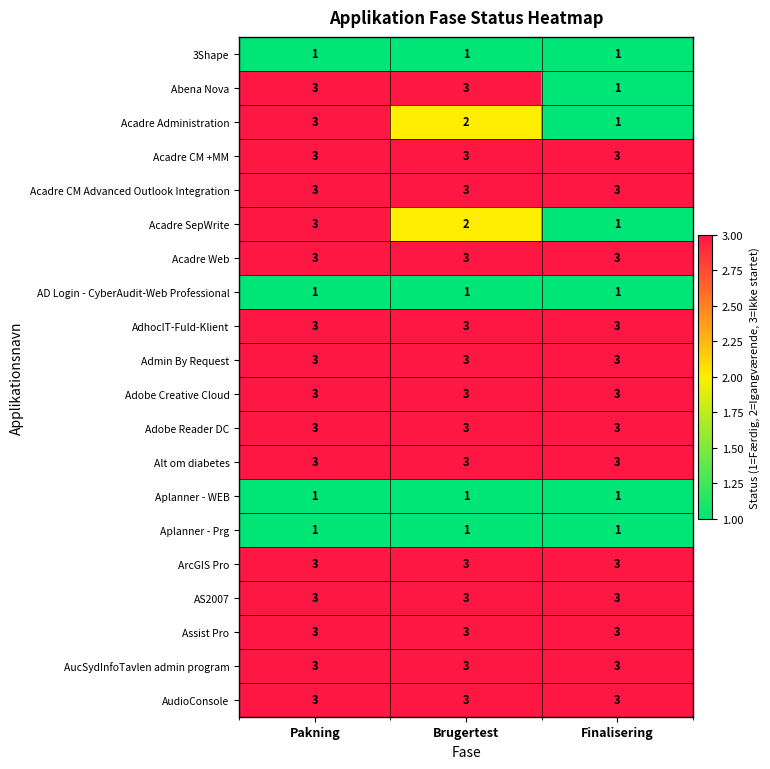

What is the approximate value of Adobe Reader DC at Brugertest?

3